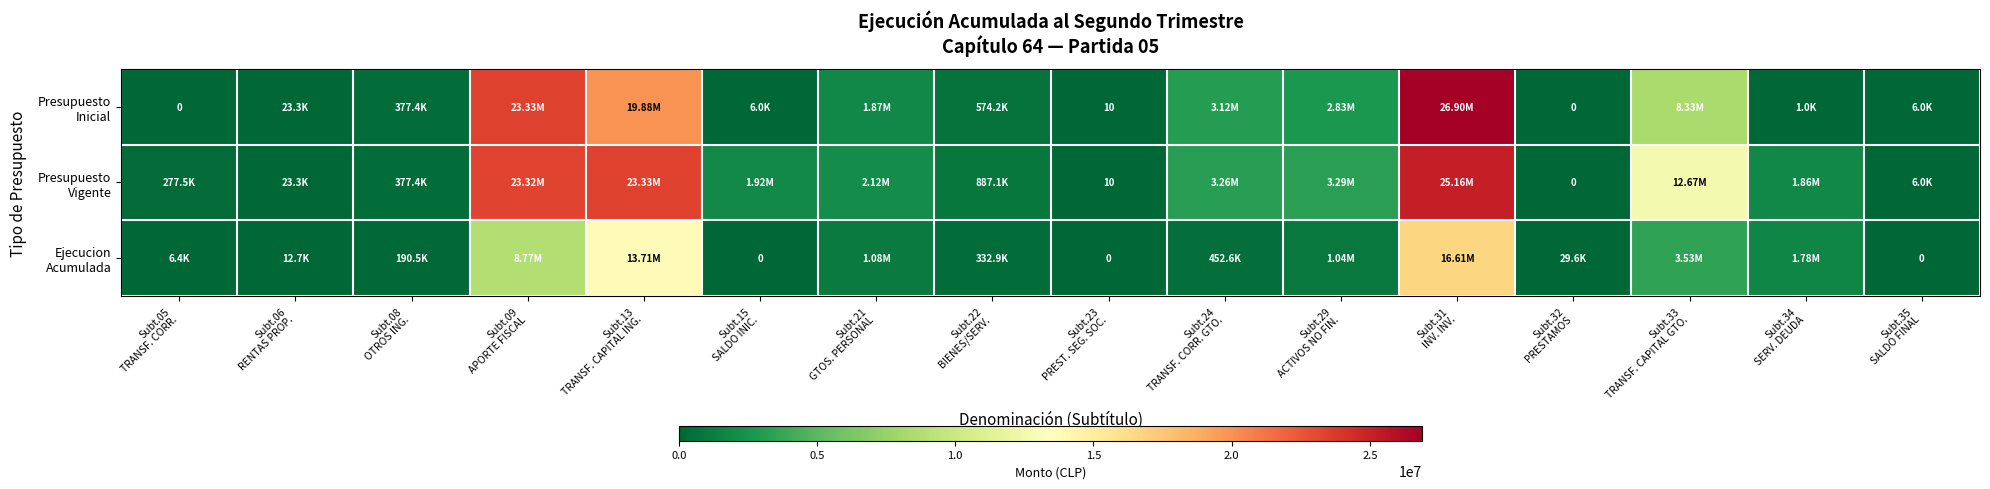

At how many categories does at least one series exceed 9737008?

4